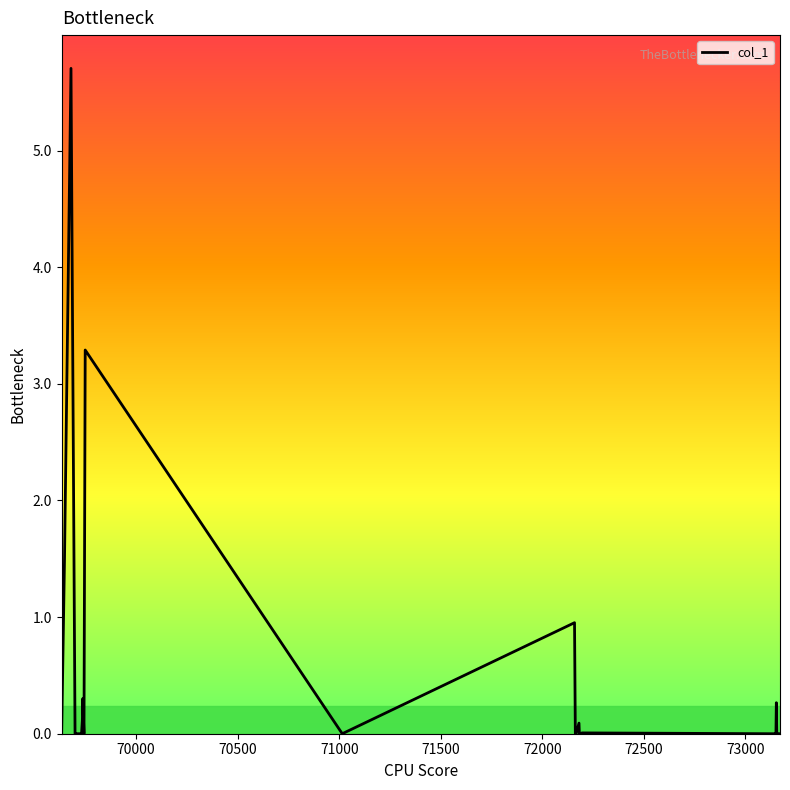

What is the maximum value shown in the chart?

5.7